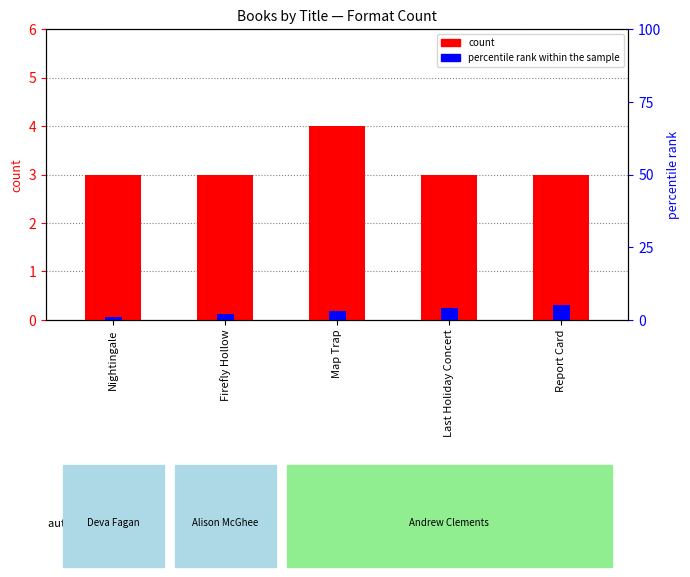

How many values in the percentile rank within the sample series exceed 3?

2